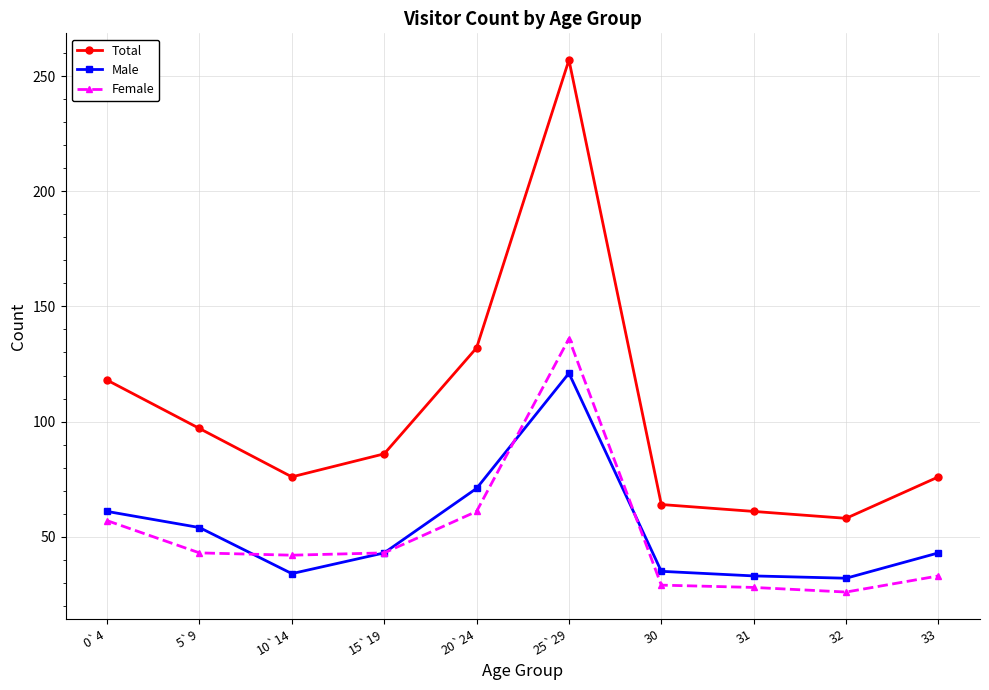

What is the label of the 9th point from the left?

32